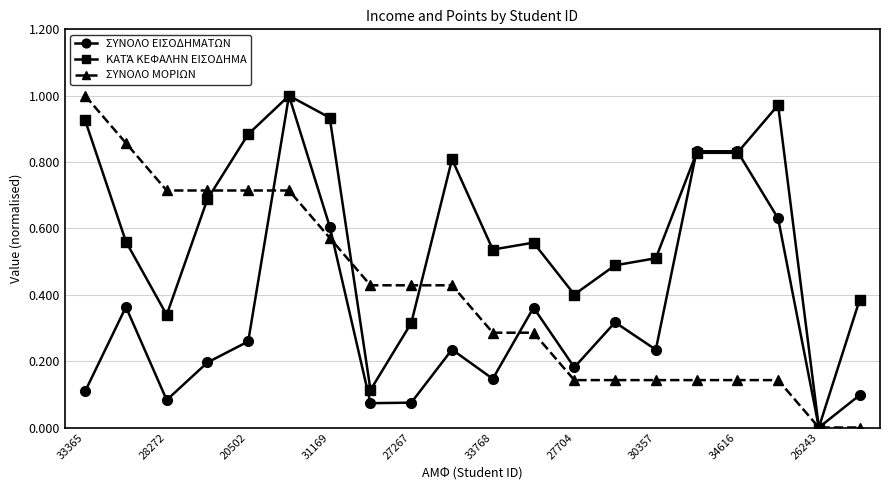

How many interior local valleys does the ΣΥΝΟΛΟ ΕΙΣΟΔΗΜΑΤΩΝ series have?

6